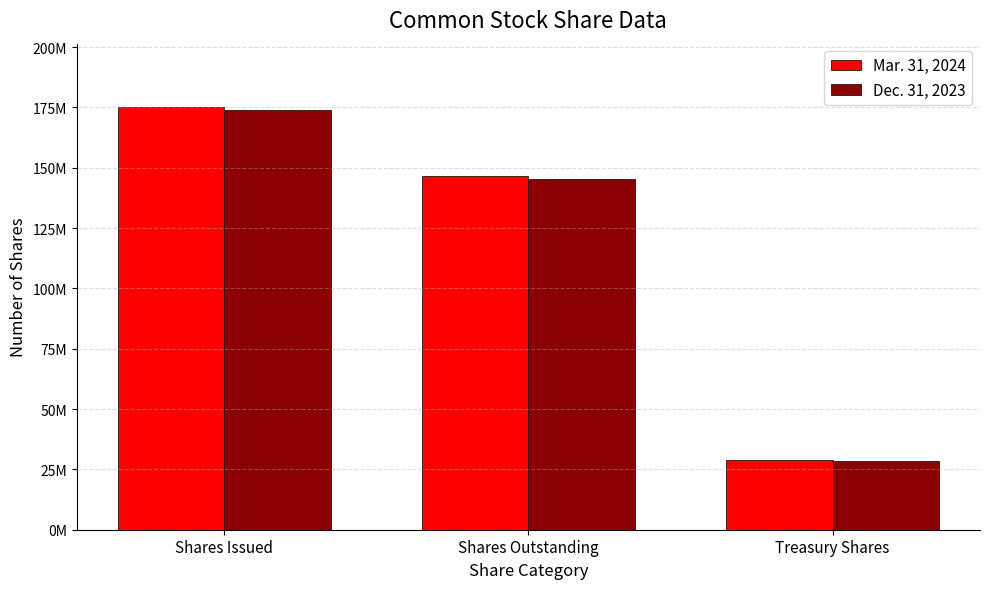

Is it true that Mar. 31, 2024 equals 53441133 at Shares Outstanding?

False